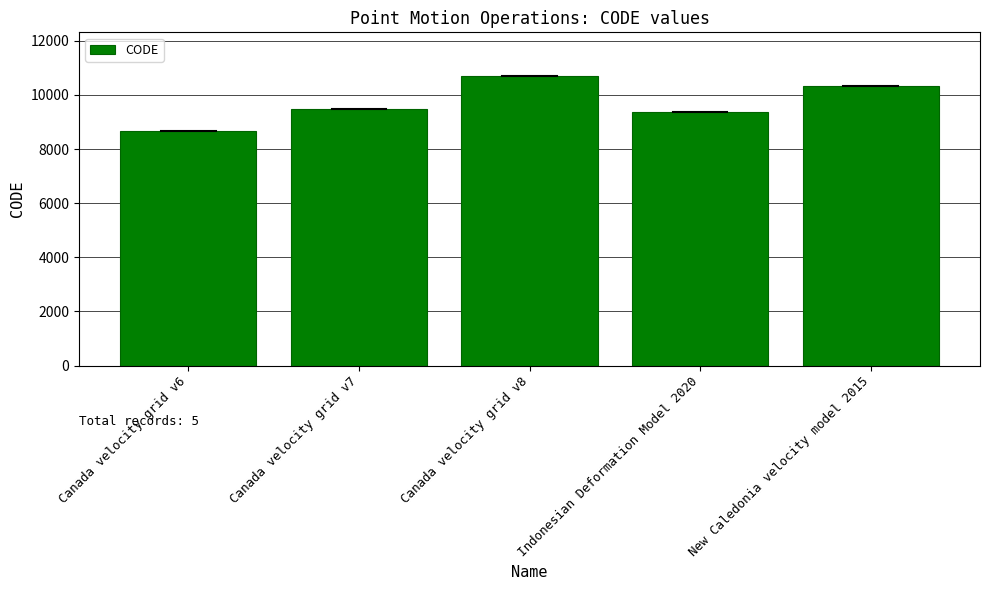

Rank the categories by value from lowest to highest.

Canada velocity grid v6, Indonesian Deformation Model 2020, Canada velocity grid v7, New Caledonia velocity model 2015, Canada velocity grid v8